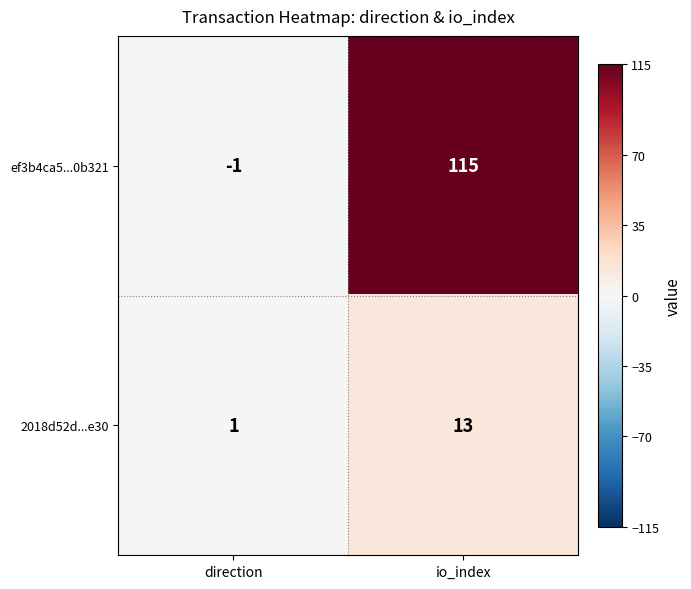

The value of ef3b4ca5...0b321 at direction is -2. True or false?

False